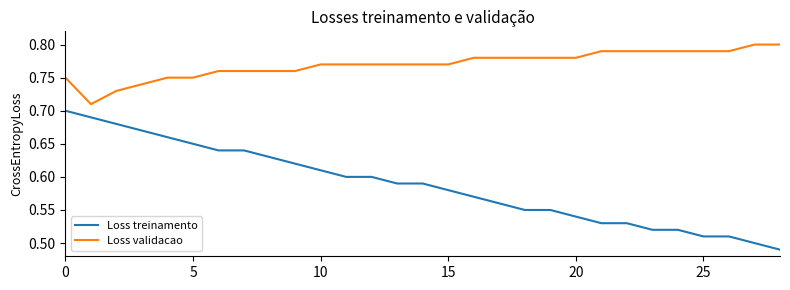

Does the chart display data point markers on the line(s)?

No